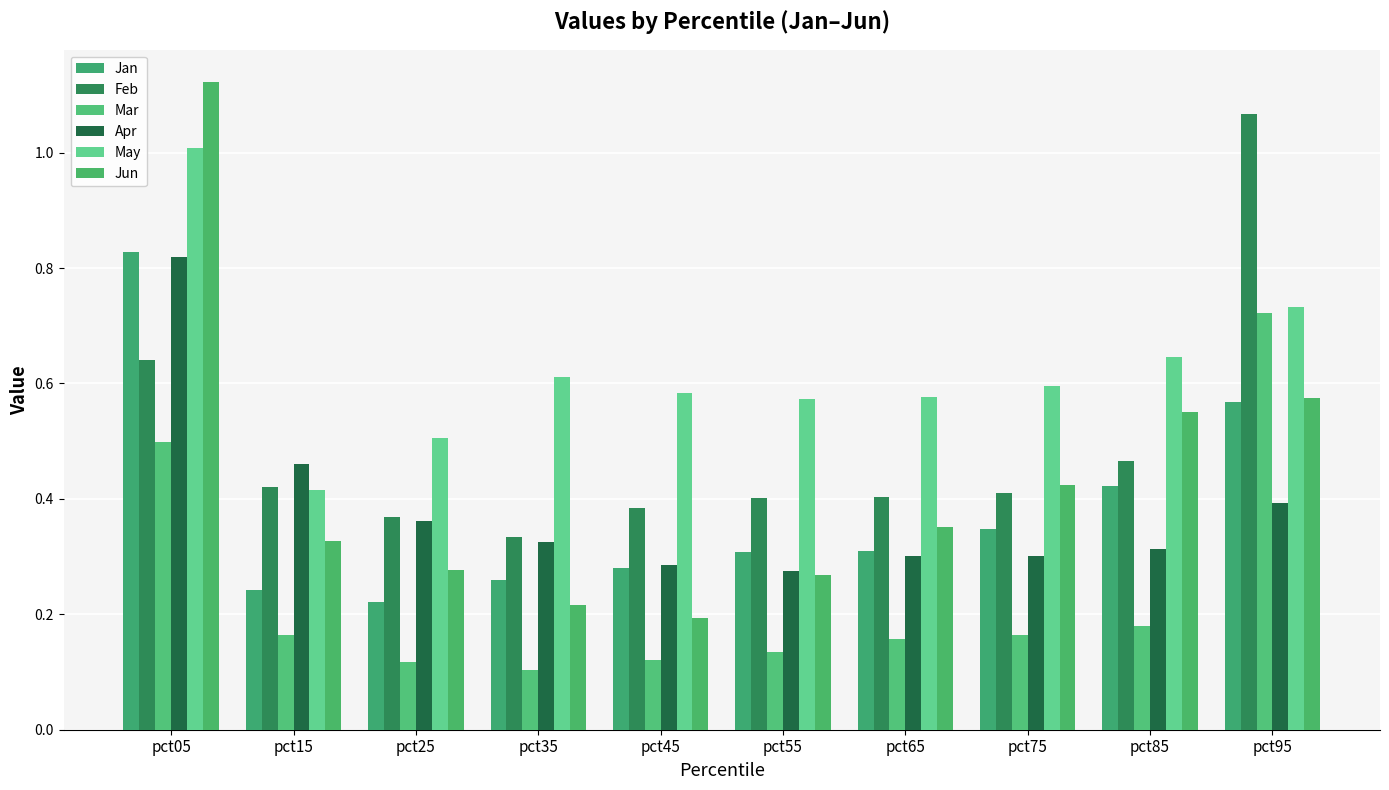

Which series has the widest spread of values?

Jun